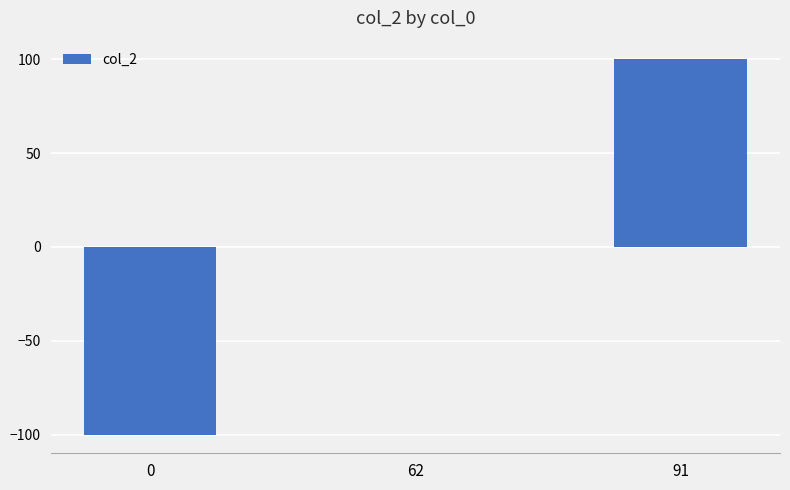

What value does the data have at 91?

100